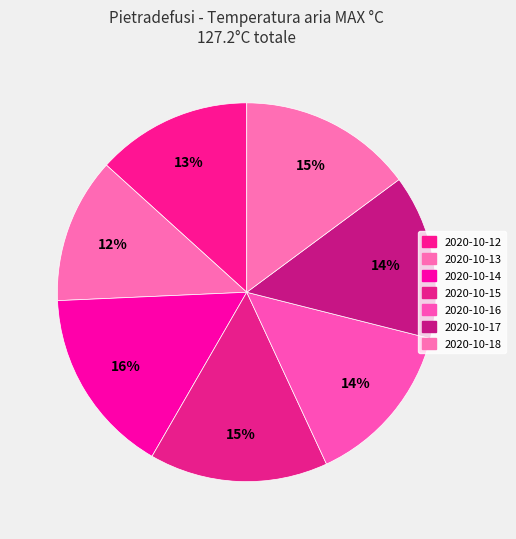

What percentage do 2020-10-14 and 2020-10-17 together represent?

30.0%